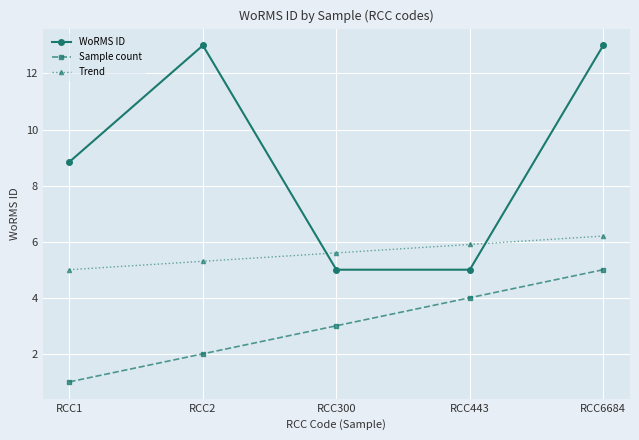

What is the value of the Trend point at the 5th from the left?

6.2